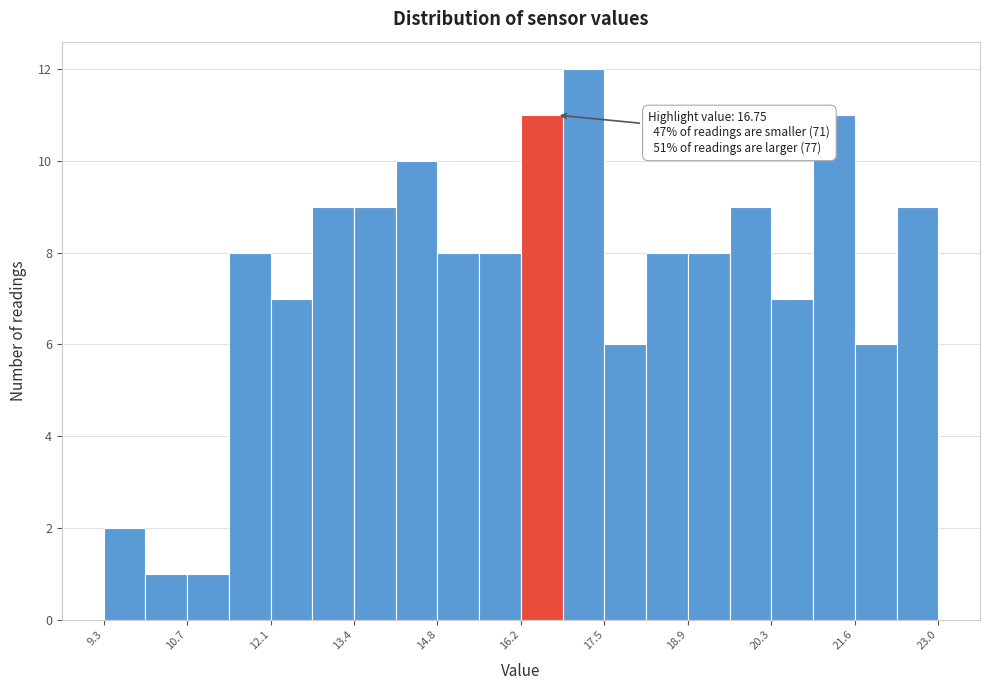

Read against the x-axis, roughly where is the centre of the tallest bar?

17.2